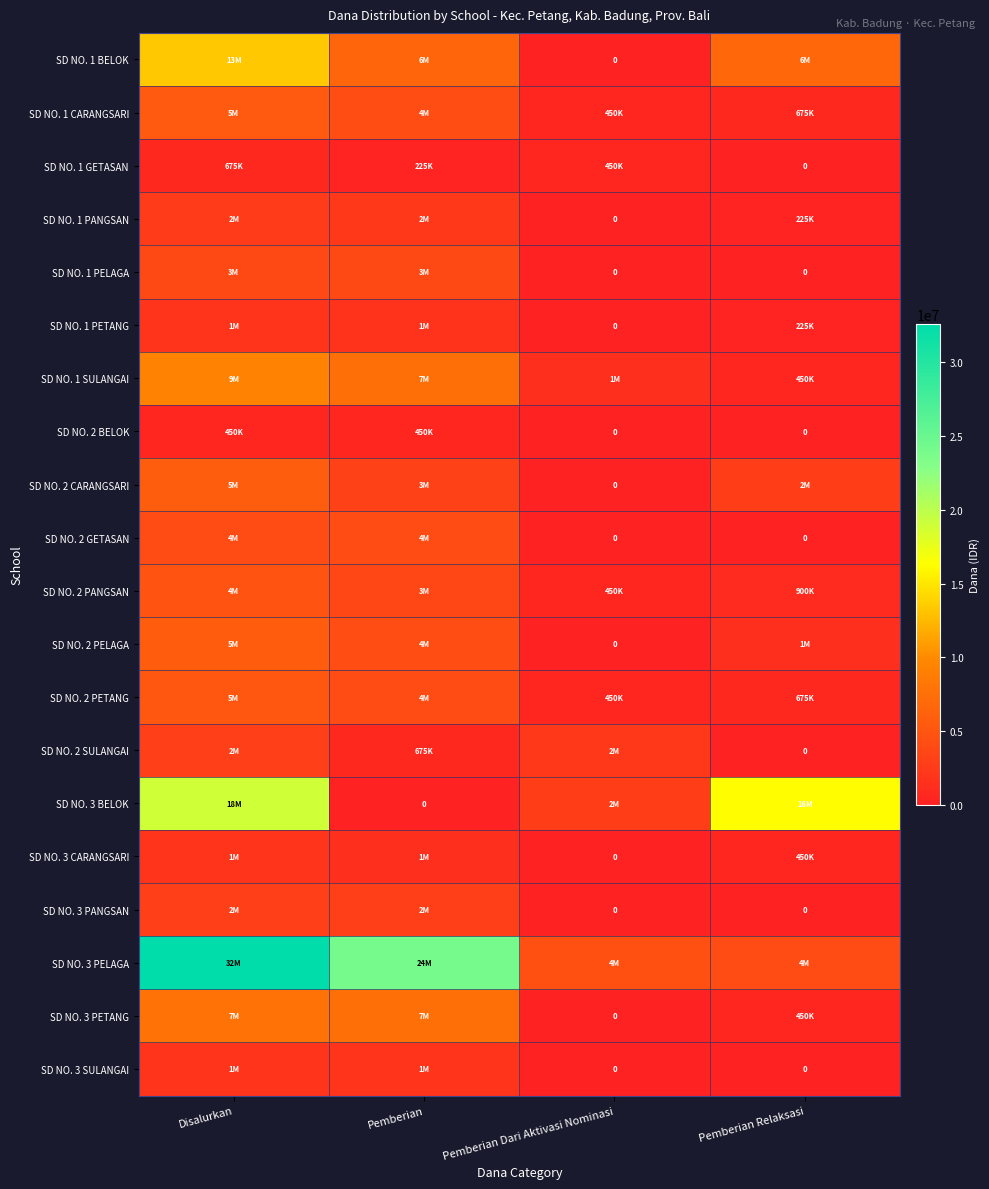

At how many categories does at least one series exceed 6609335?

3